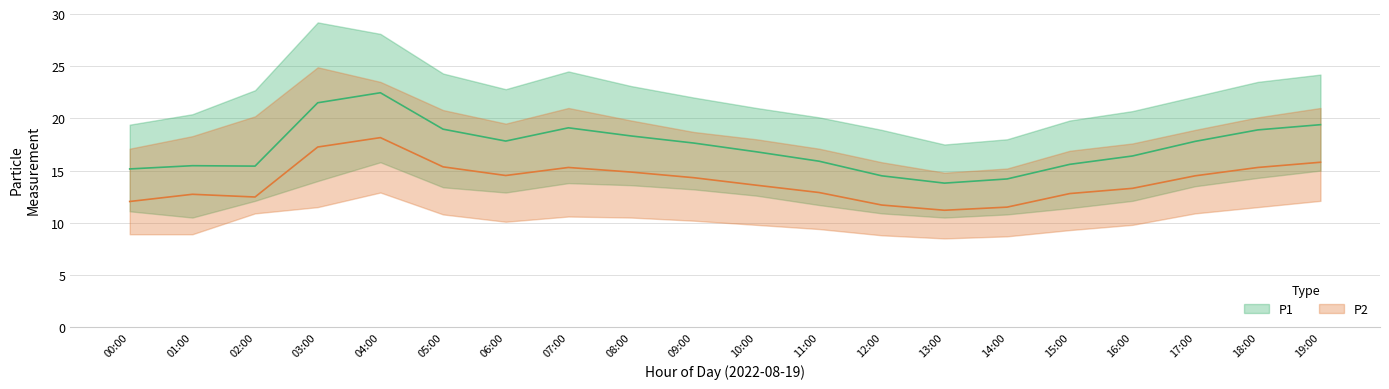

Reading left to right, list all the values displayed in this chart.

P1: 15.2	15.5	15.4	21.5	22.5	19.0	17.8	19.1	18.3	17.6	16.8	15.9	14.5	13.8	14.2	15.6	16.4	17.8	18.9	19.4
P1_upper: 19.4	20.4	22.7	29.2	28.1	24.3	22.8	24.5	23.1	22.0	21.0	20.1	18.9	17.5	18.0	19.8	20.7	22.1	23.5	24.2
P1_lower: 11.1	10.5	12.1	14.0	15.8	13.4	12.9	13.8	13.6	13.2	12.6	11.7	10.9	10.5	10.8	11.4	12.1	13.5	14.3	15.0
P2: 12.0	12.7	12.5	17.3	18.2	15.4	14.5	15.3	14.9	14.3	13.6	12.9	11.7	11.2	11.5	12.8	13.3	14.5	15.3	15.8
P2_upper: 17.1	18.3	20.2	24.9	23.5	20.8	19.5	21.0	19.8	18.7	18.0	17.1	15.8	14.8	15.2	16.9	17.6	18.9	20.1	21.0
P2_lower: 8.9	8.9	10.9	11.5	12.9	10.8	10.1	10.6	10.5	10.2	9.8	9.4	8.8	8.5	8.7	9.3	9.8	10.9	11.5	12.1